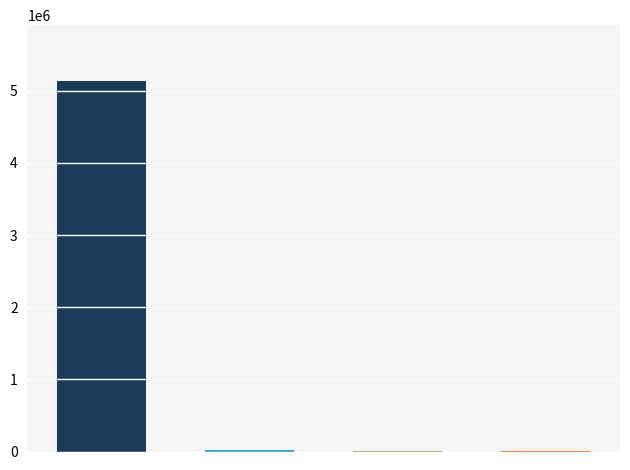

Does the chart contain any negative values?

No